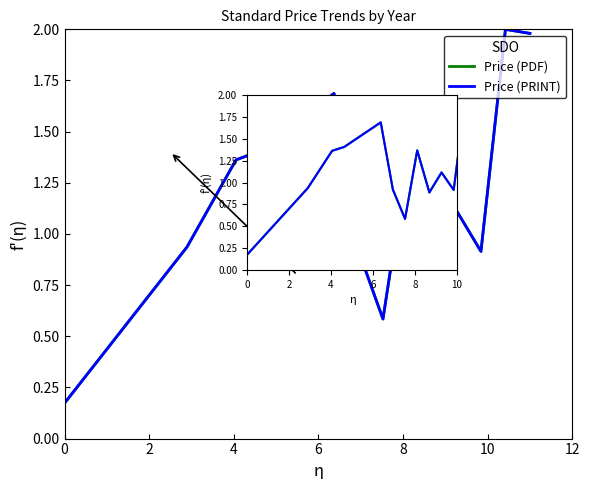

True or false: Price (PRINT) and Price (PDF) intersect in this chart.

False